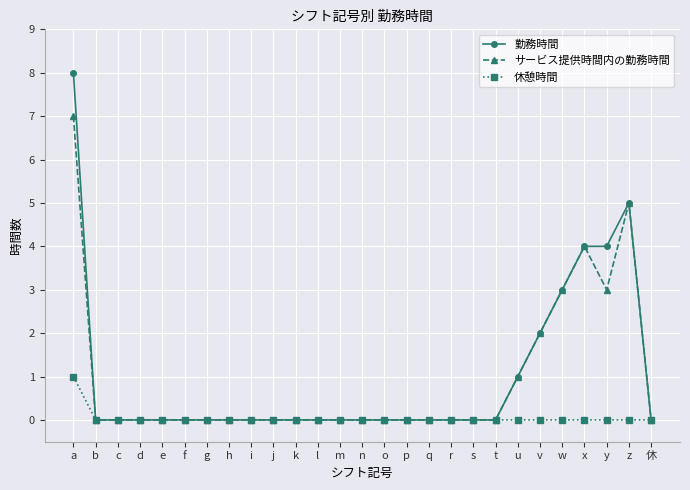

True or false: 勤務時間 has more than 0 interior local peaks.

True